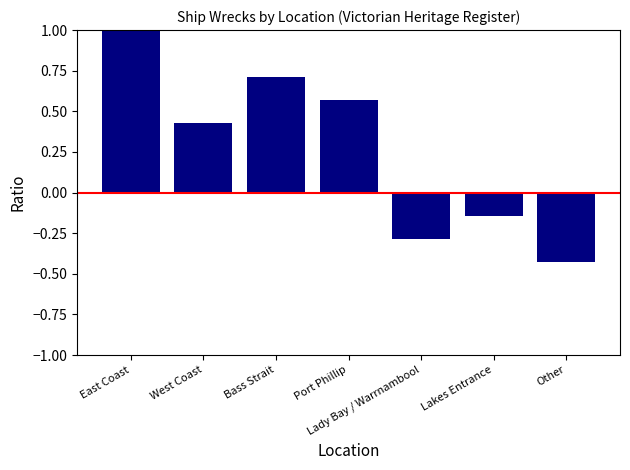

How many bars are there in total?

7